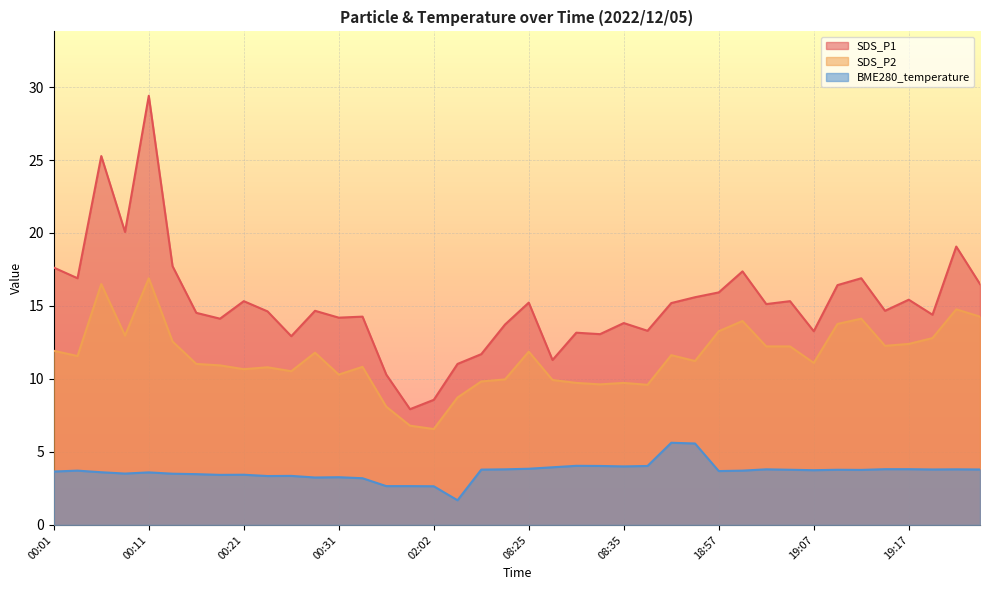

True or false: SDS_P1 and SDS_P2 cross at least once.

False